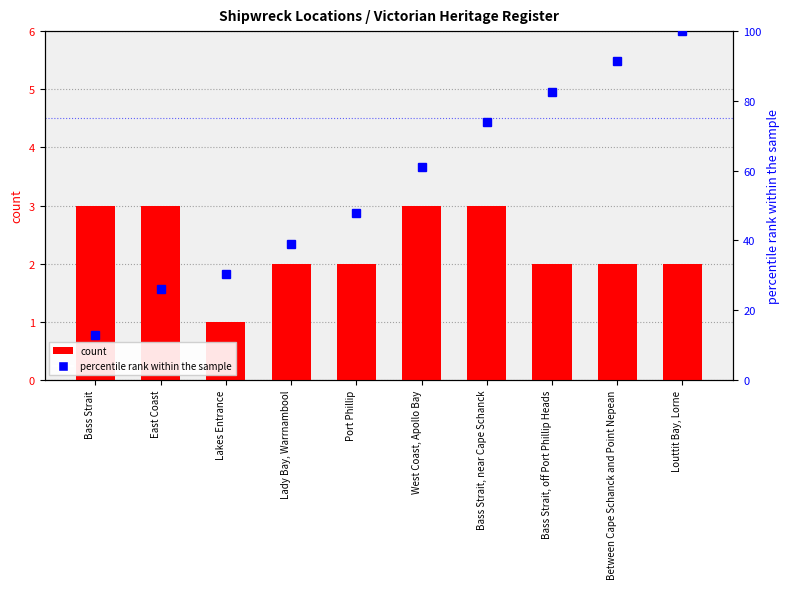

What is the spread (max minus min) of values at West Coast, Apollo Bay?

57.9